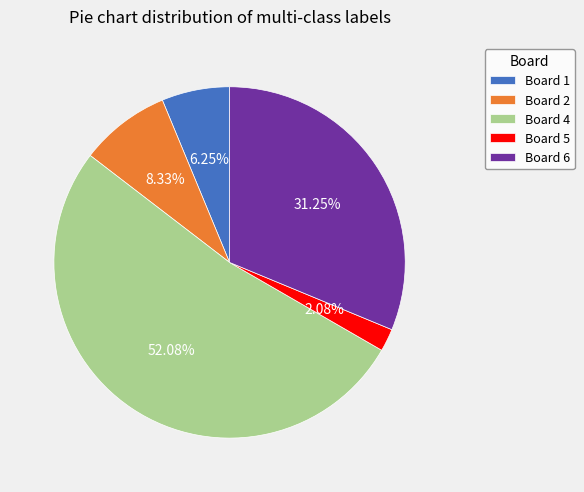

What is the ratio of the value at Board 5 to the value at Board 1?

0.3